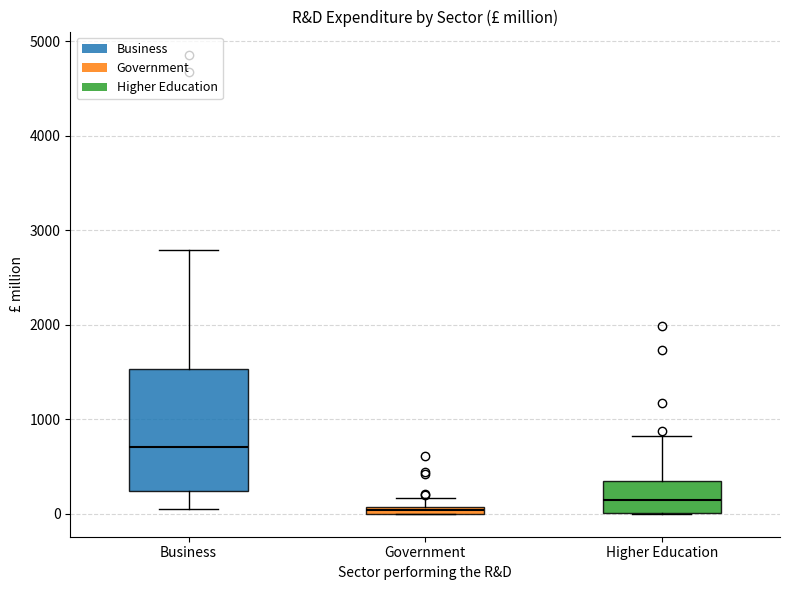

Where is the upper edge of the box for Government on the y-axis? The values are not printed on the chart, so give them approximately, as read against the axis.

100